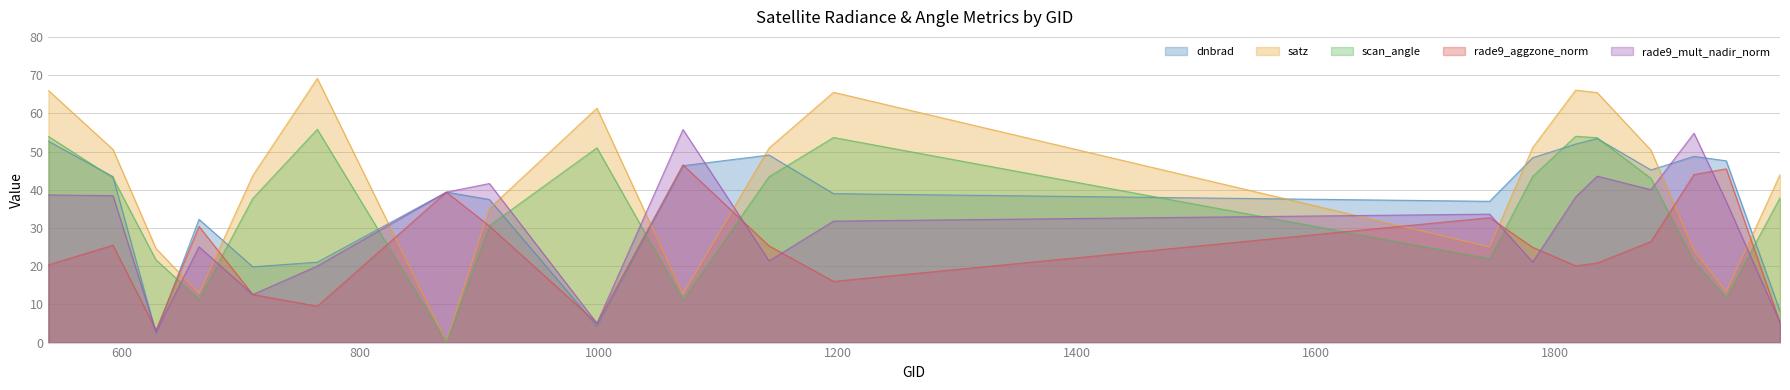

Is the value of rade9_aggzone_norm at 764 greater than the value of scan_angle at 710?

No